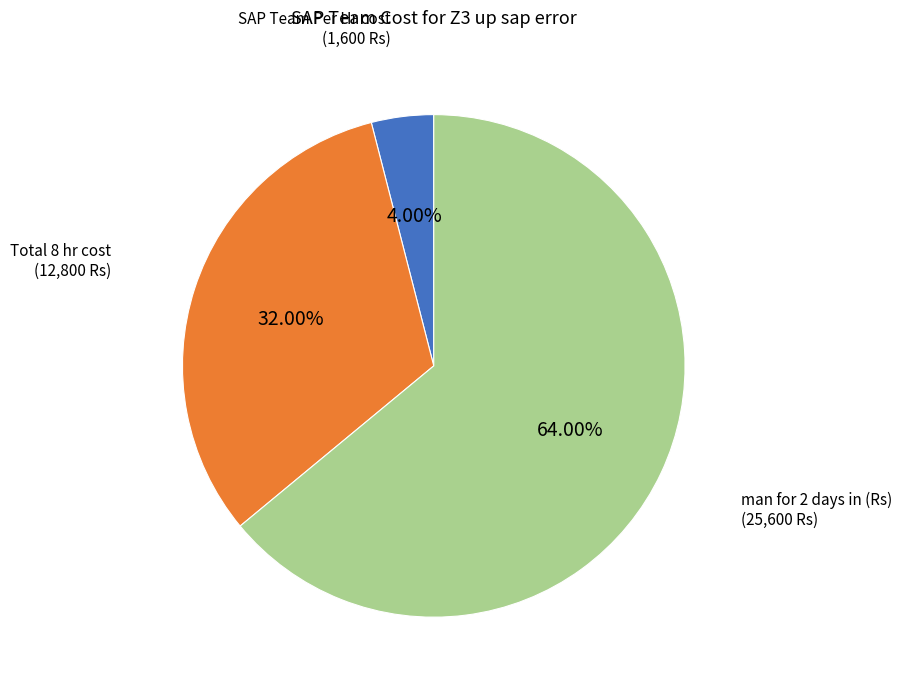

Is there a majority slice in this chart?

Yes